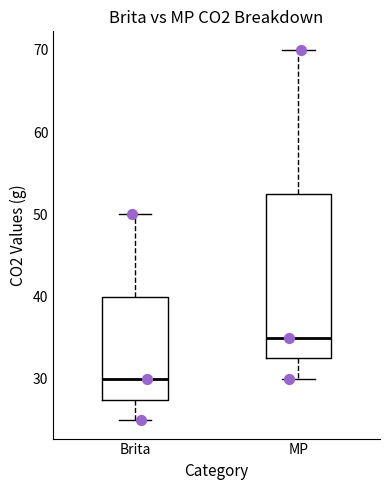

Which box has the lowest median line?

Brita